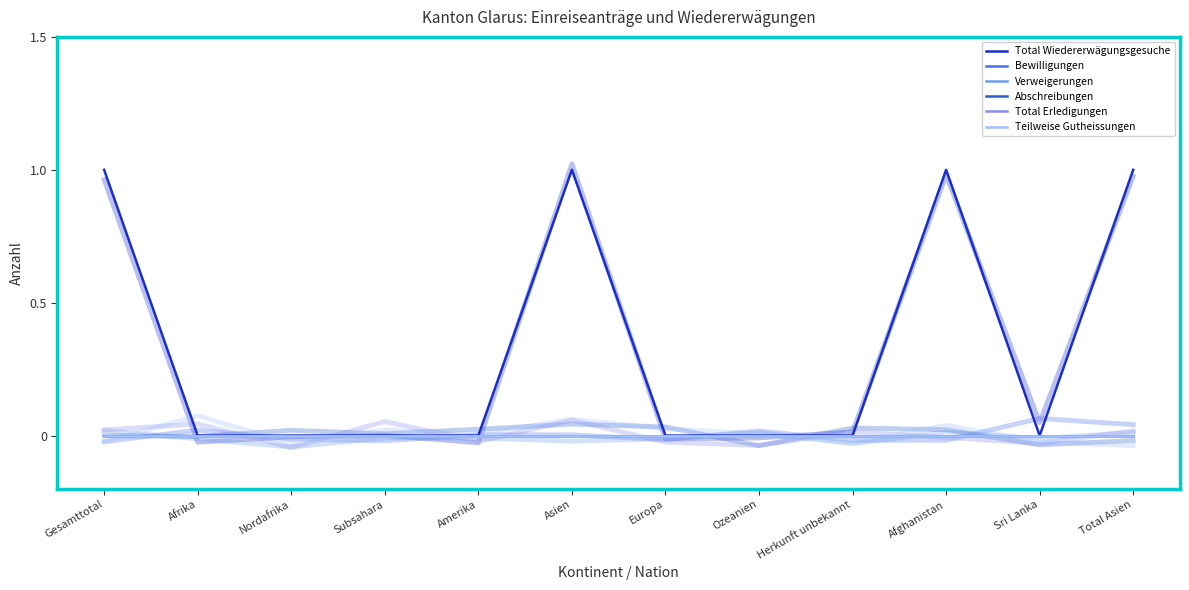

True or false: Teilweise Gutheissungen and Bewilligungen cross at least once.

False